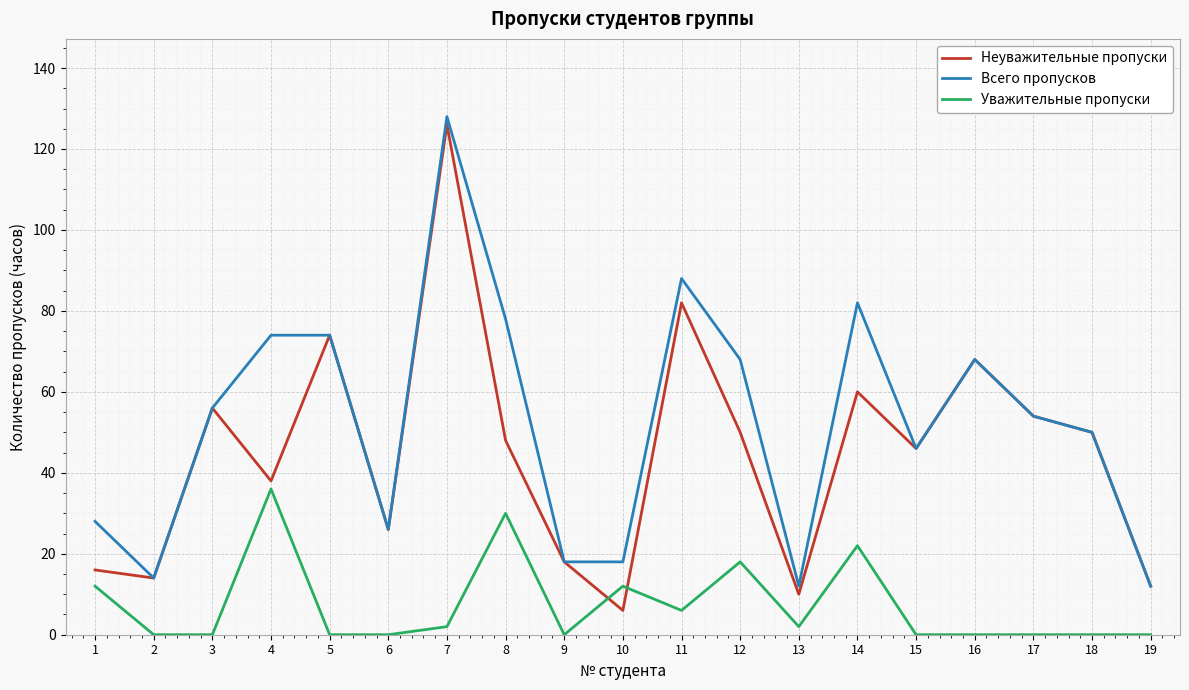

Reading left to right, what are all the values shown in this chart?

Неуважительные пропуски: 1=16	2=14	3=56	4=38	5=74	6=26	7=126	8=48	9=18	10=6	11=82	12=50	13=10	14=60	15=46	16=68	17=54	18=50	19=12
Всего пропусков: 1=28	2=14	3=56	4=74	5=74	6=26	7=128	8=78	9=18	10=18	11=88	12=68	13=12	14=82	15=46	16=68	17=54	18=50	19=12
Уважительные пропуски: 1=12	2=0	3=0	4=36	5=0	6=0	7=2	8=30	9=0	10=12	11=6	12=18	13=2	14=22	15=0	16=0	17=0	18=0	19=0